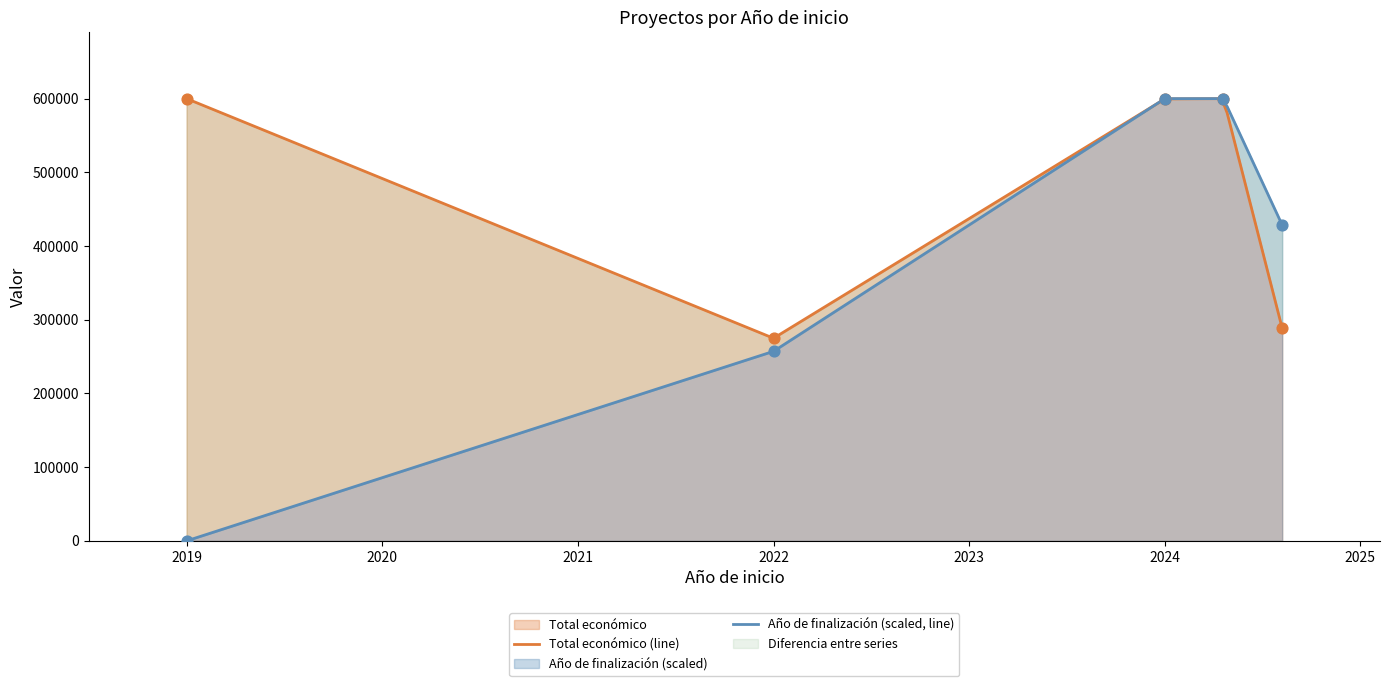

At which category is the sum across all series the highest?

2024